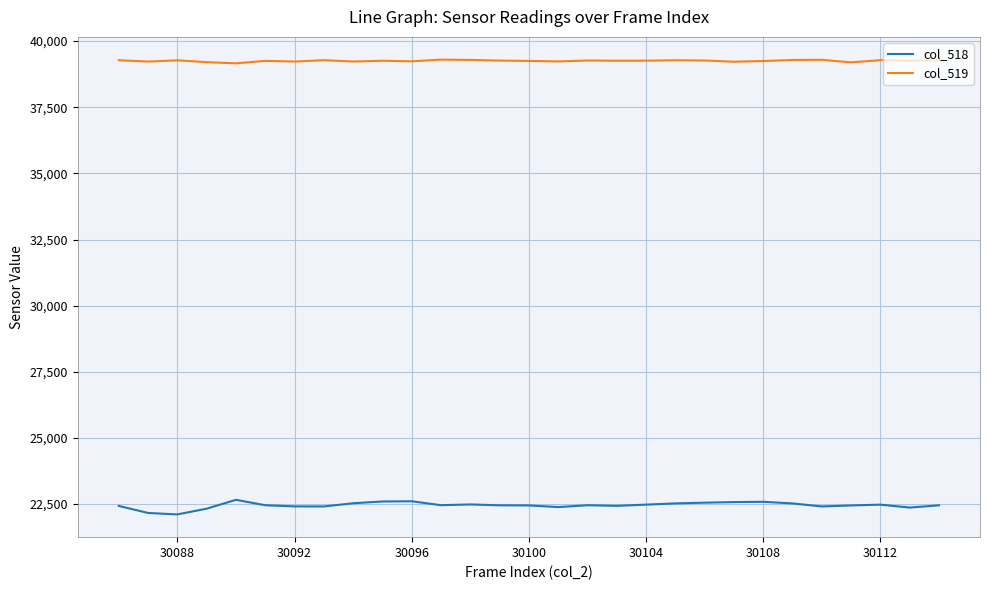

Rank the series by their average value, from highest to lowest.

col_519, col_518